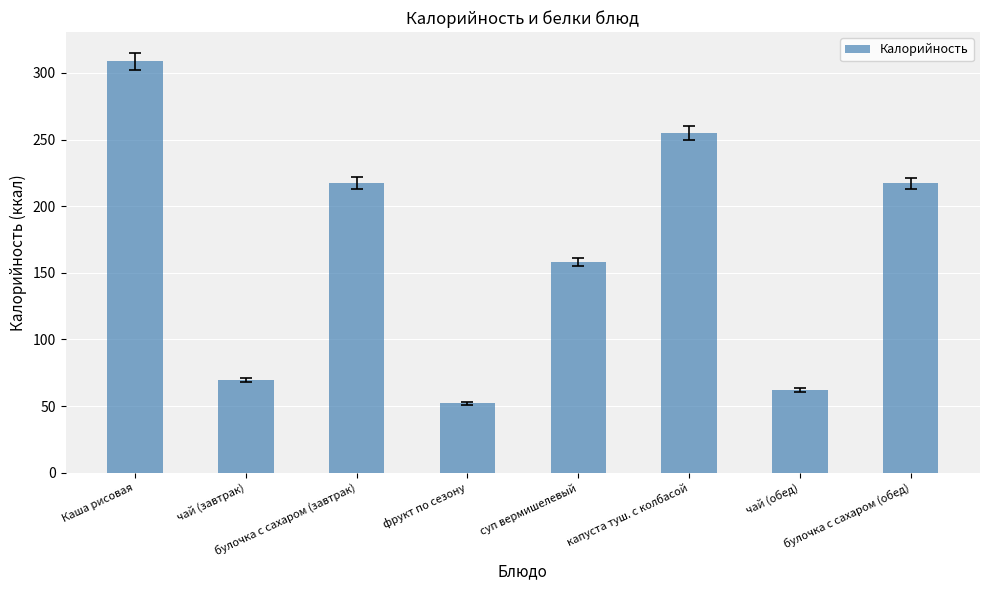

What is the difference between the second highest and minimum values?

203.0